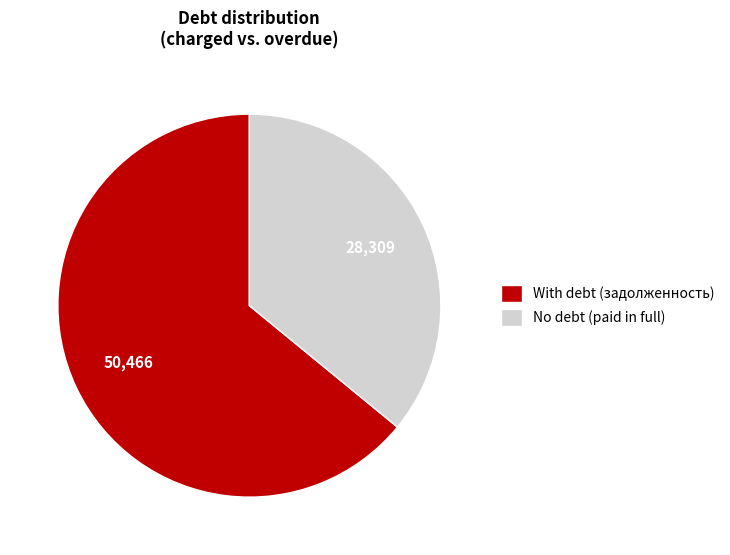

Is it true that With debt (задолженность) is 69% of the pie?

False